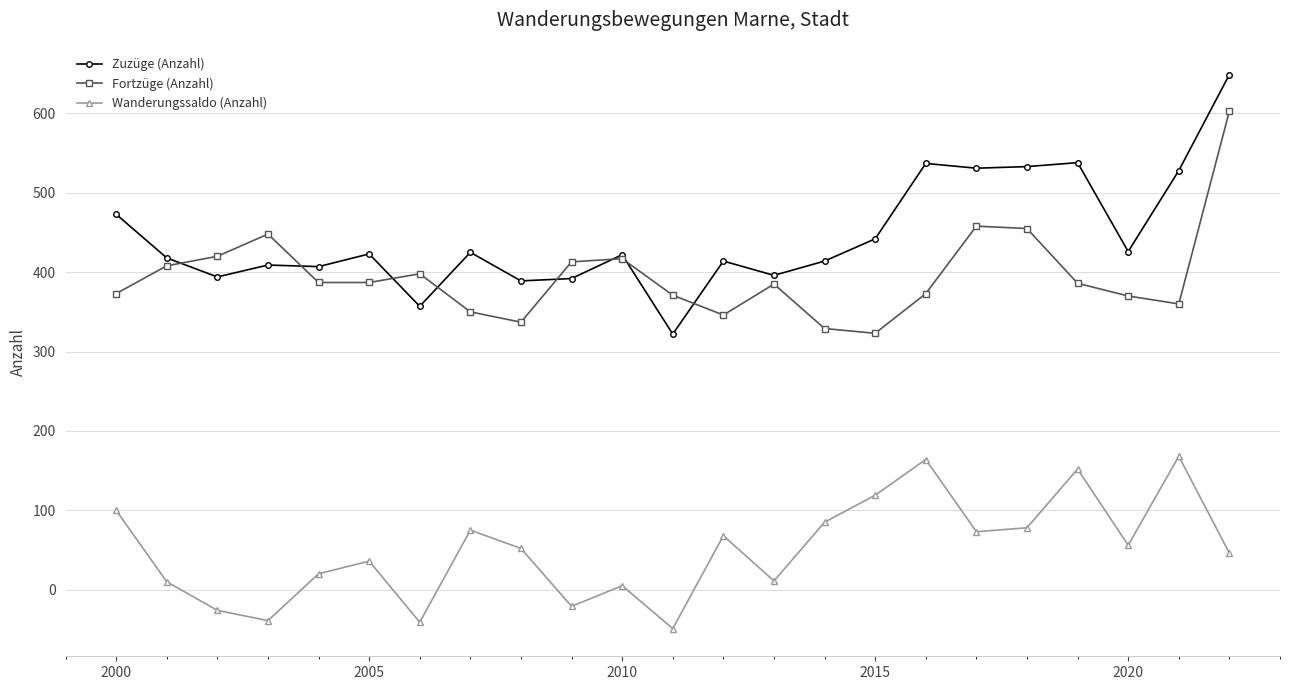

Which series has the largest range (max minus min)?

Zuzüge (Anzahl)